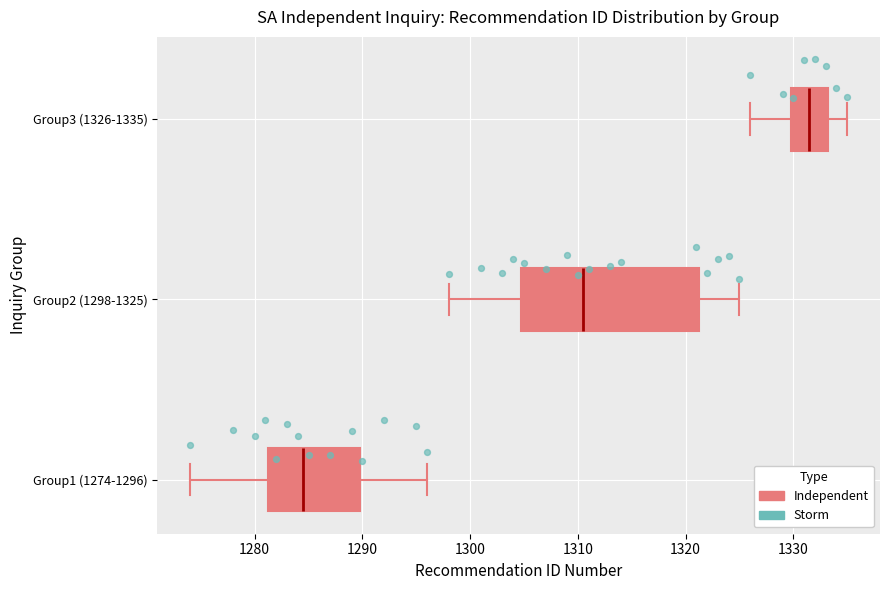

Reading bottom to top, transcribe this box plot: for each box, give where its median line is, the range the box spans, and where its two whiskers end, as read against the x-axis. The values are not printed on the chart, so give them approximately, as read against the axis.

Group1 (1274-1296): median 1285, box 1281 to 1290, whiskers 1274 to 1296
Group2 (1298-1325): median 1311, box 1305 to 1321, whiskers 1298 to 1325
Group3 (1326-1335): median 1332, box 1330 to 1333, whiskers 1326 to 1335